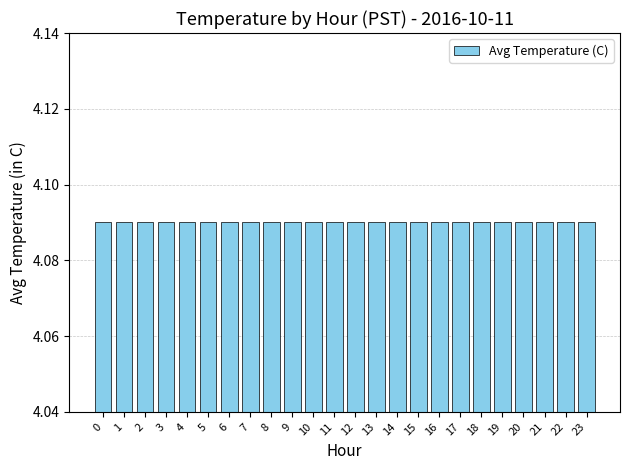

What is the sum of the values at 1 and 20?

8.1